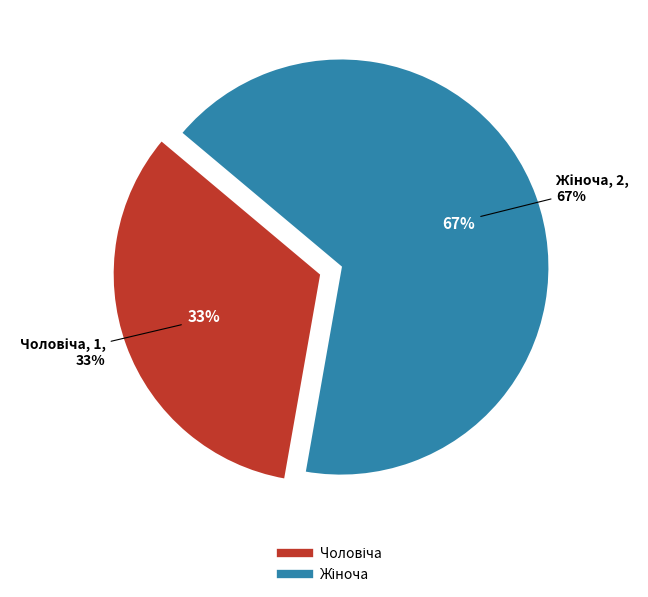

What percentage is NOT represented by Чоловіча?

66.7%